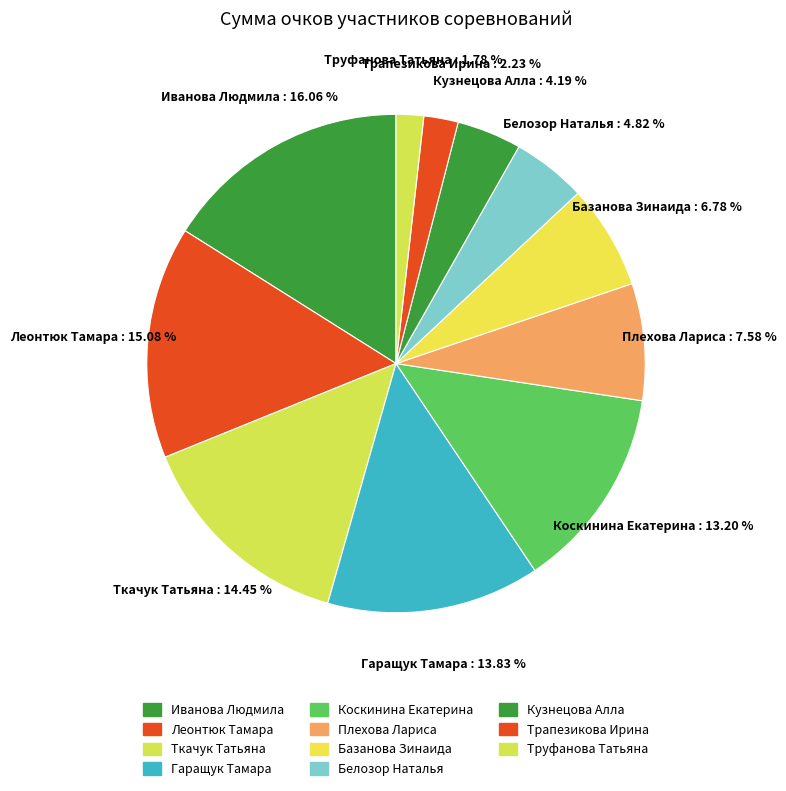

The Коскинина Екатерина slice represents 6% of the pie. True or false?

False